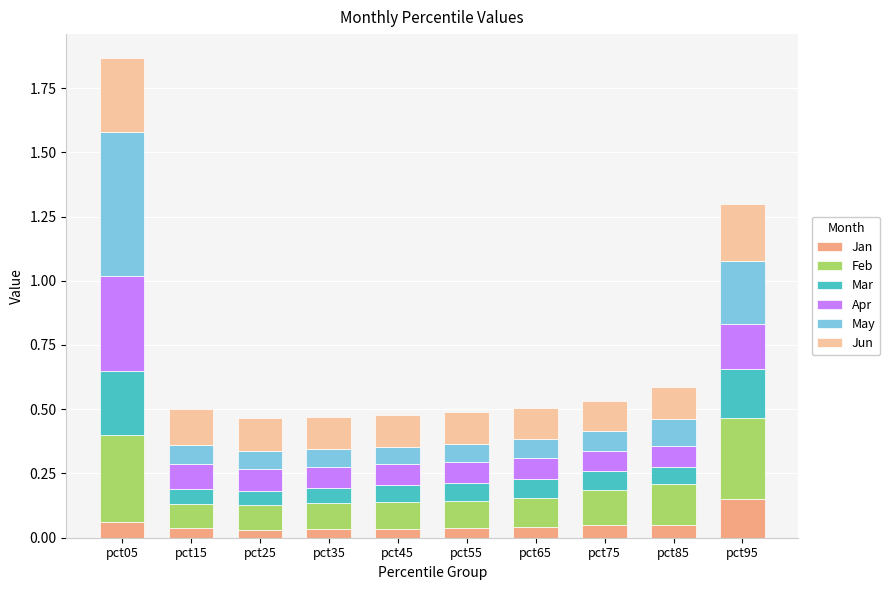

At which label does Jan reach its peak?

pct95